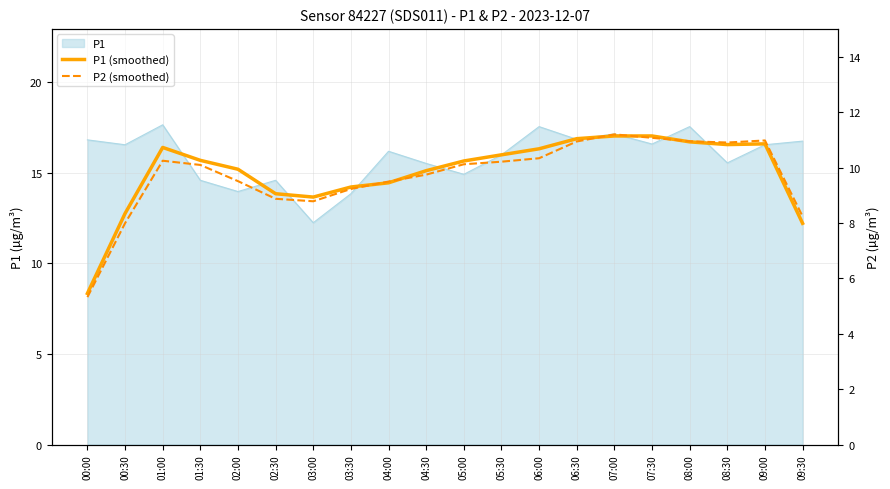

Which category has the lowest value in the P2 (smoothed) series?

00:00